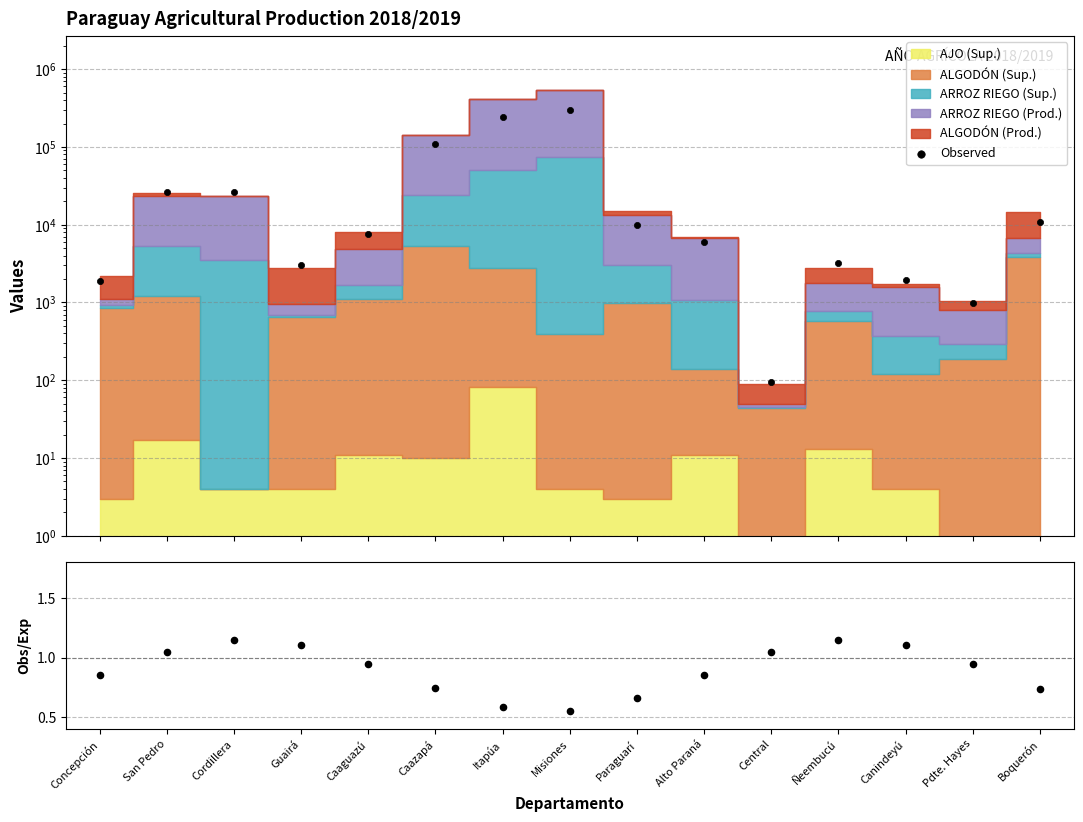

Which has a higher value, Concepción or Central?

Concepción